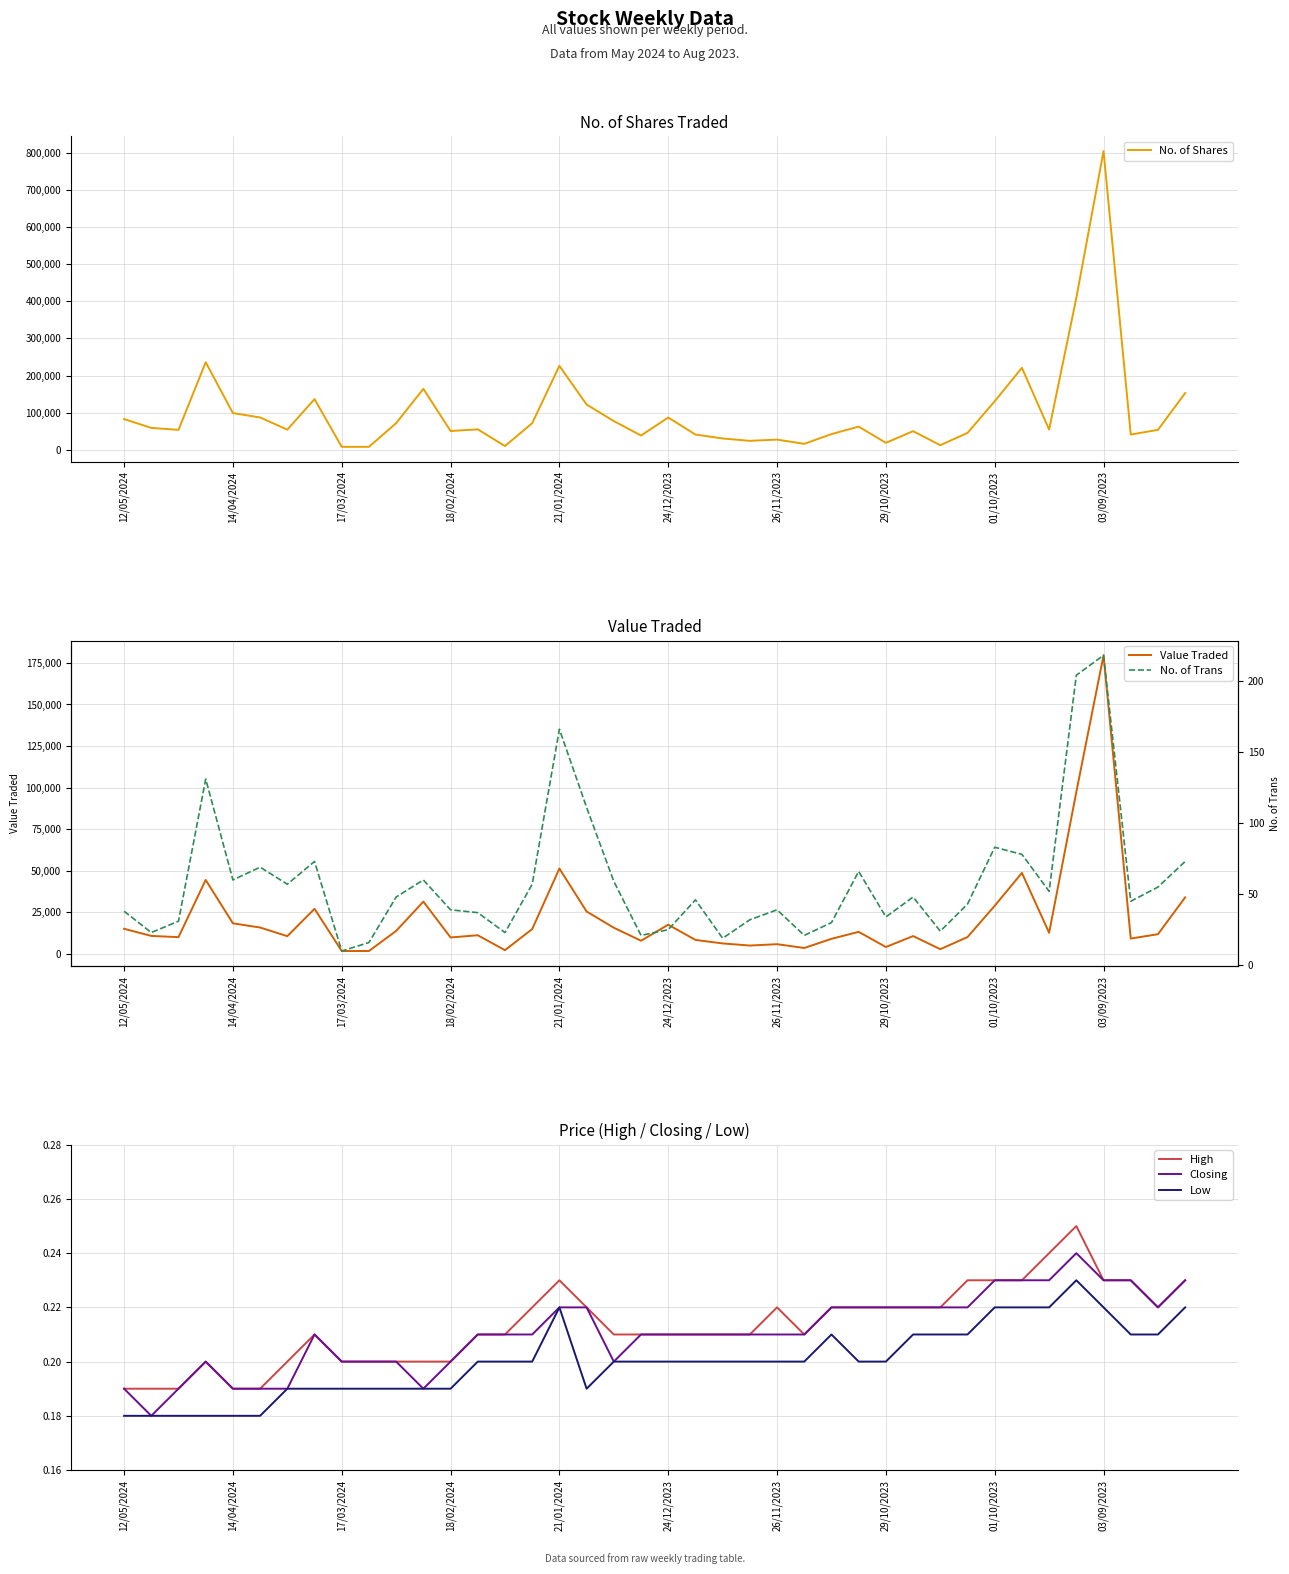

True or false: Low and No. of Shares intersect in this chart.

False